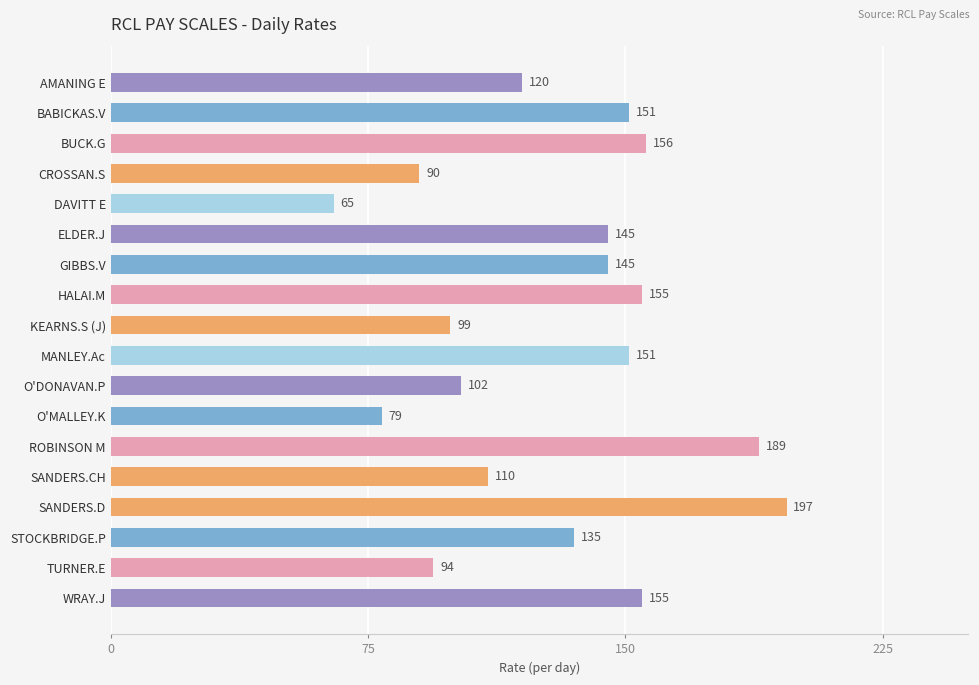

What is the value of the 4th bar from the top?

90